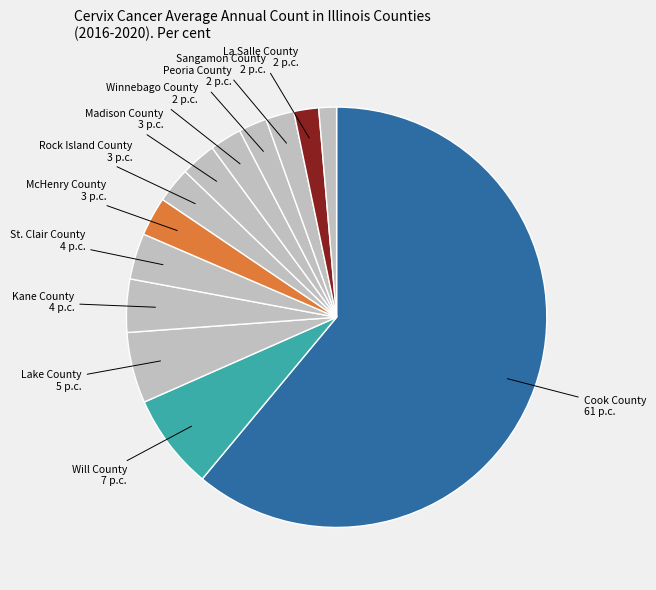

Is there a majority slice in this chart?

Yes